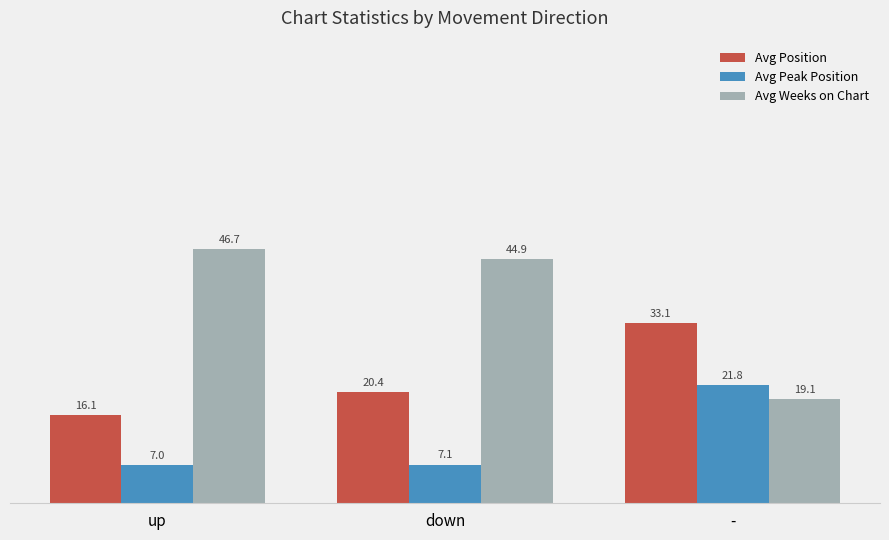

What is the difference between the maximum and minimum values in the Avg Weeks on Chart series?

27.5